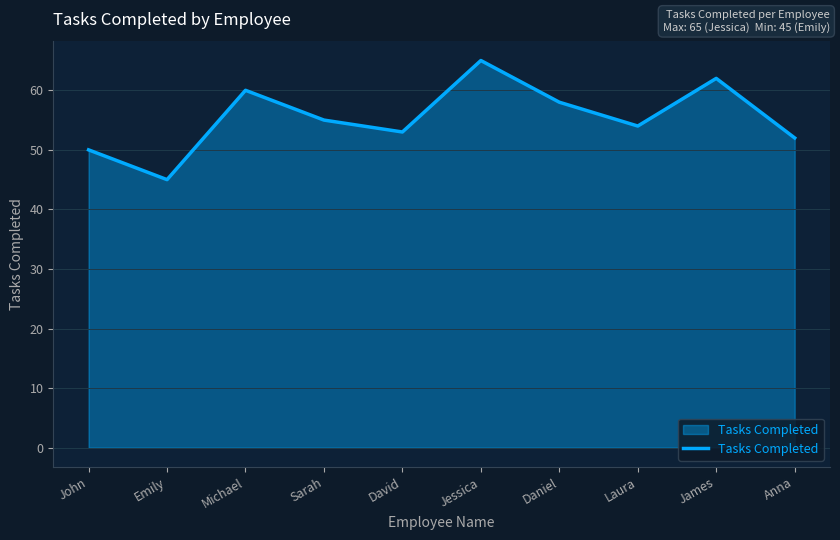

What is the sum of the values at Laura and Sarah?

109